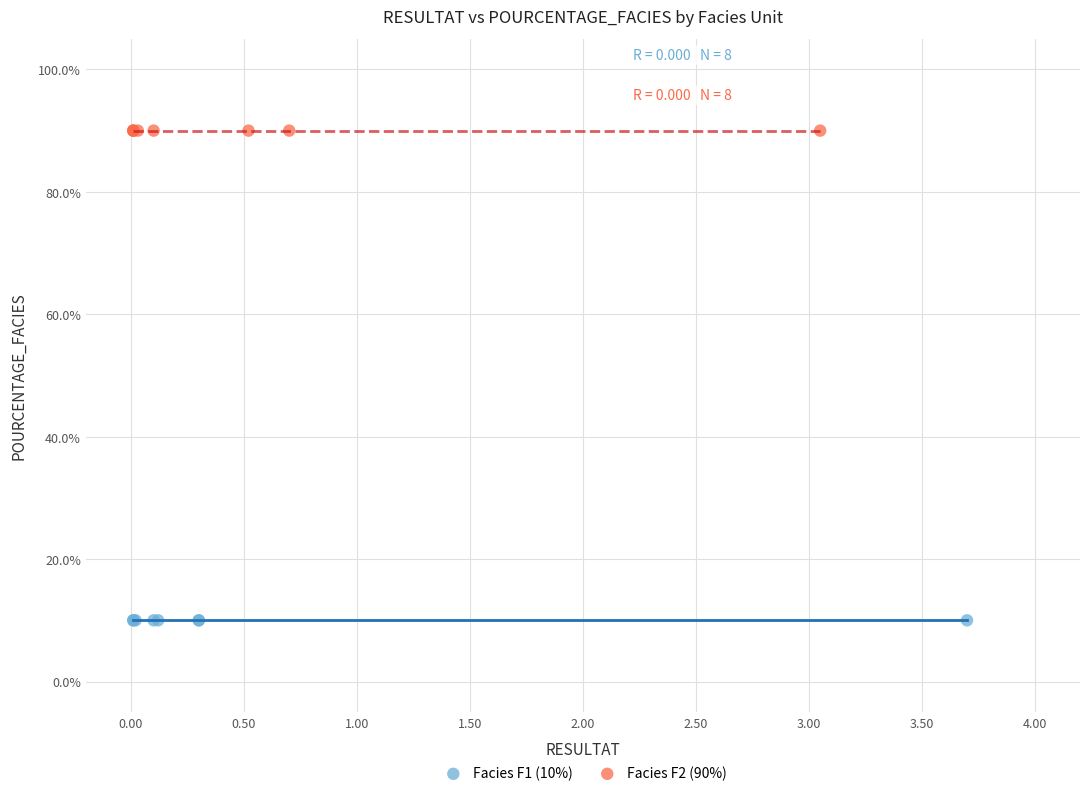

Which series contains the highest Y value?

Facies F2 (90%)